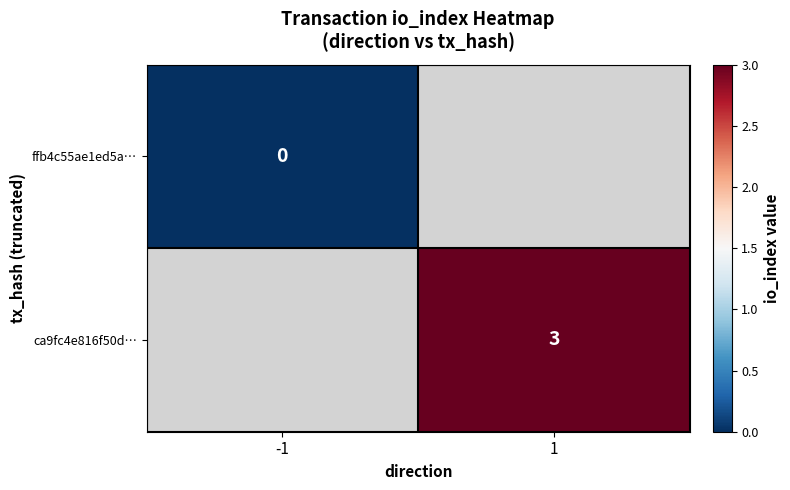

How many values in ca9fc4e816f50d… are above zero?

1